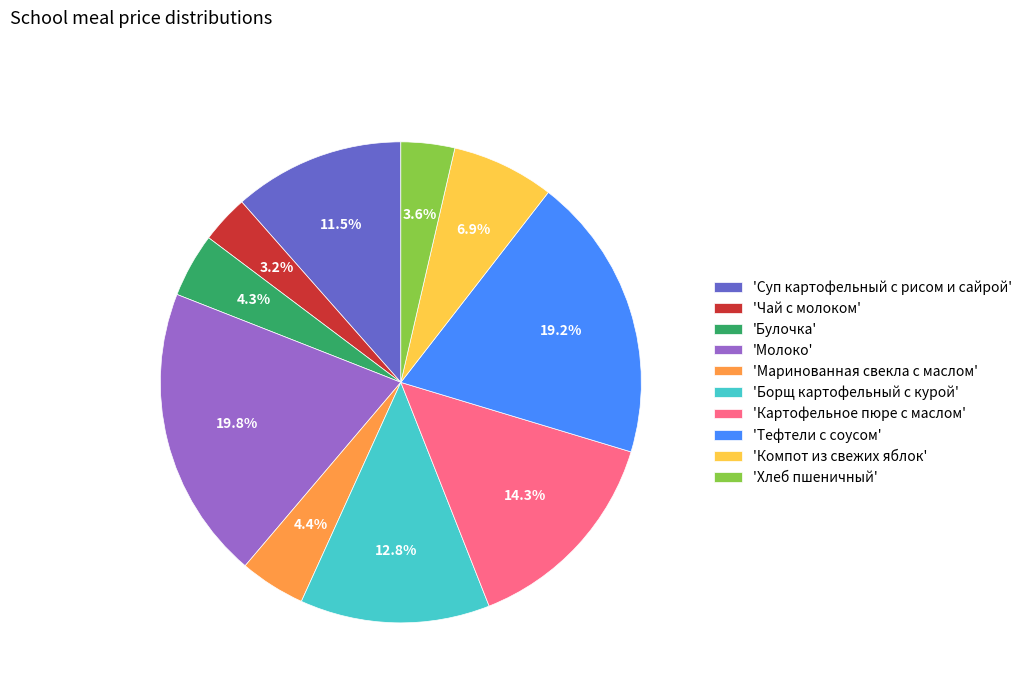

Count the number of slices in the pie.

10